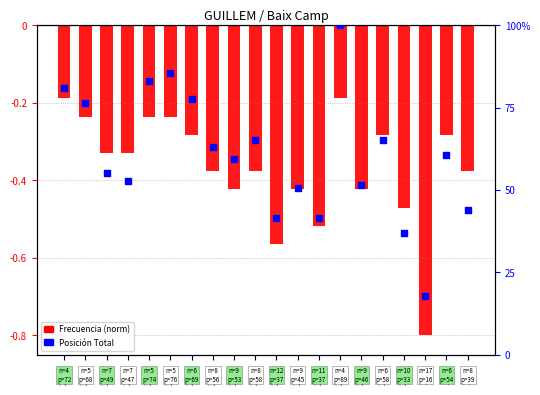

Which series has the largest total across all categories?

Posición Total